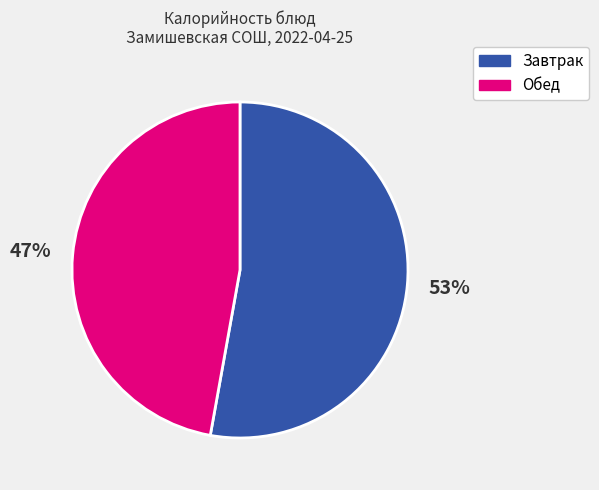

Is there any slice that represents more than half of the pie?

Yes